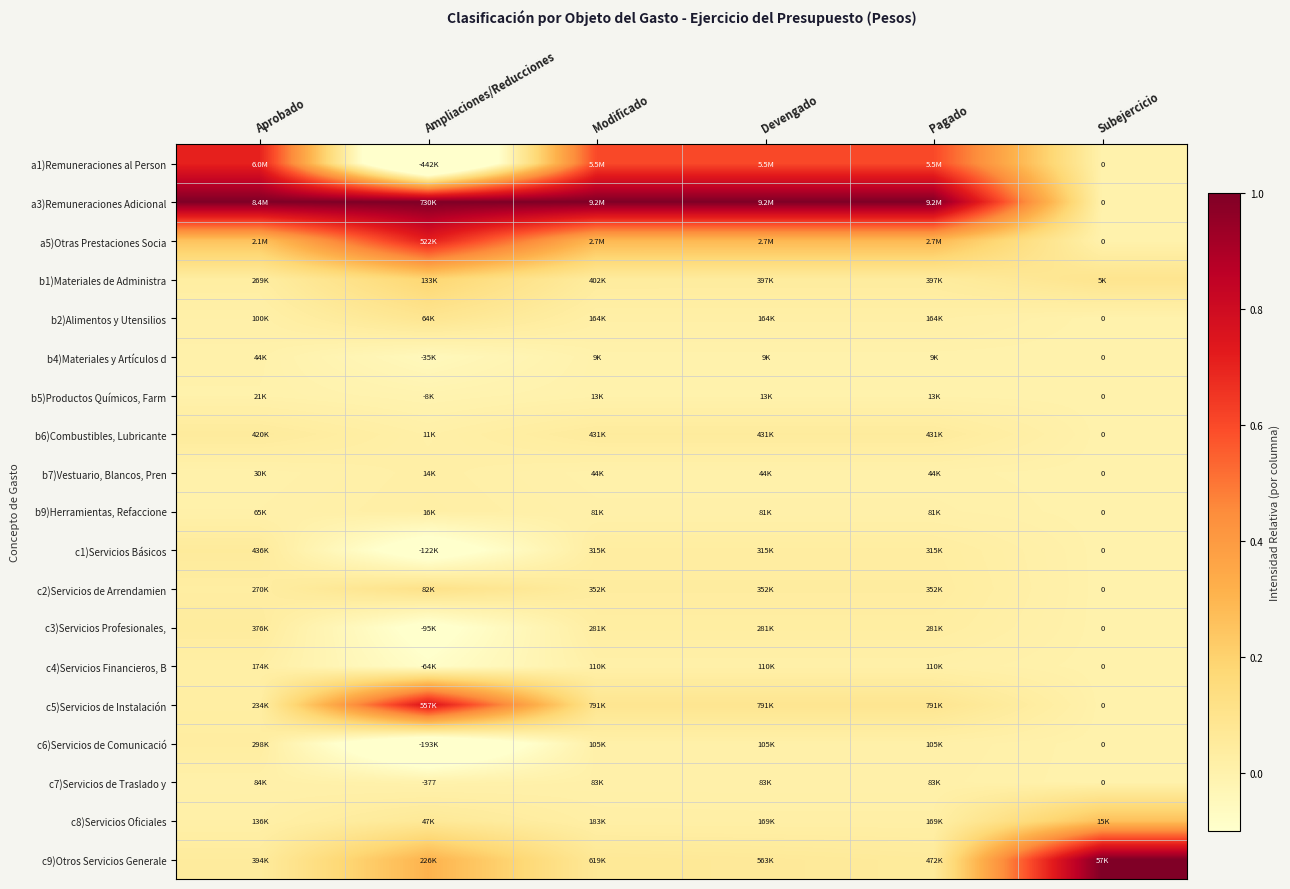

At which label does c6)Servicios de Comunicació reach its peak?

Aprobado